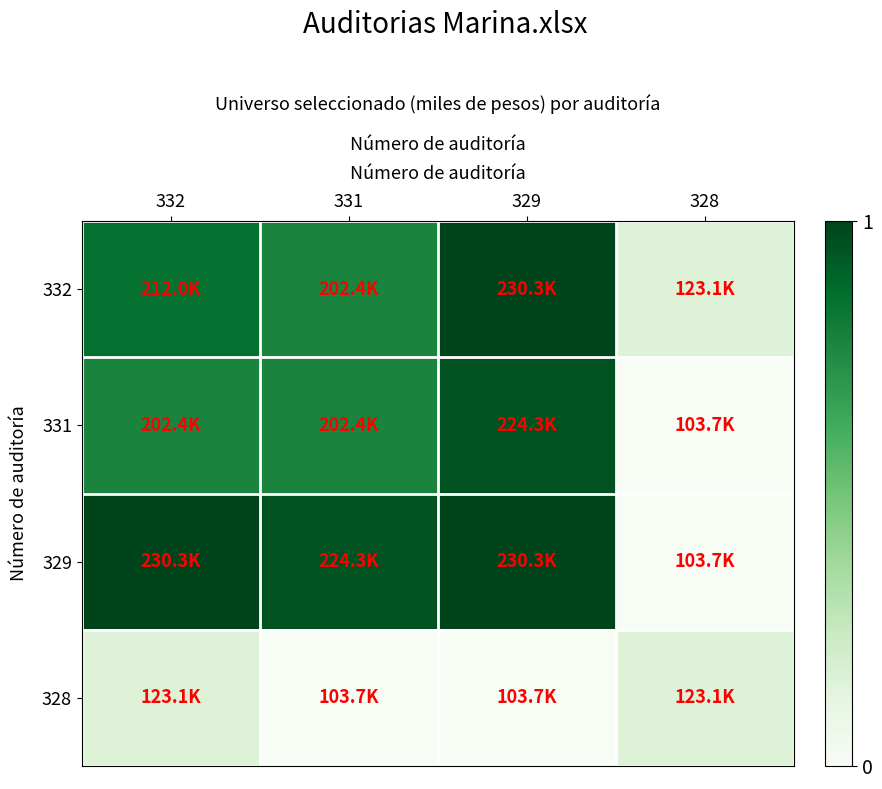

At how many categories does at least one series exceed 124263?

3